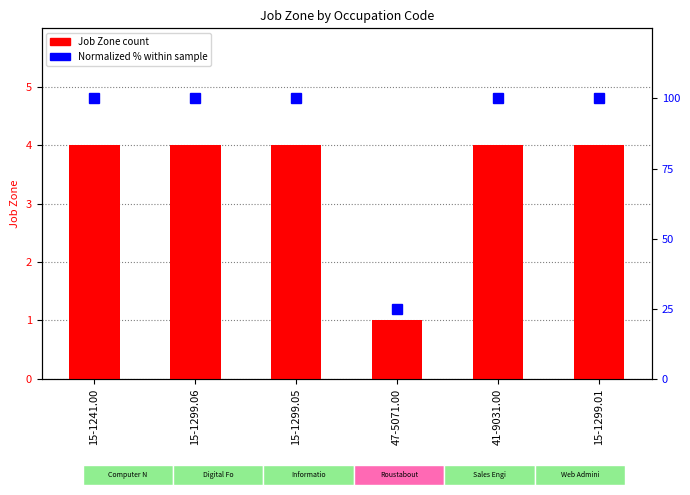

Reading right to left, list all the values displayed in this chart.

Job Zone: 4	4	1	4	4	4
Normalized %: 100	100	25	100	100	100